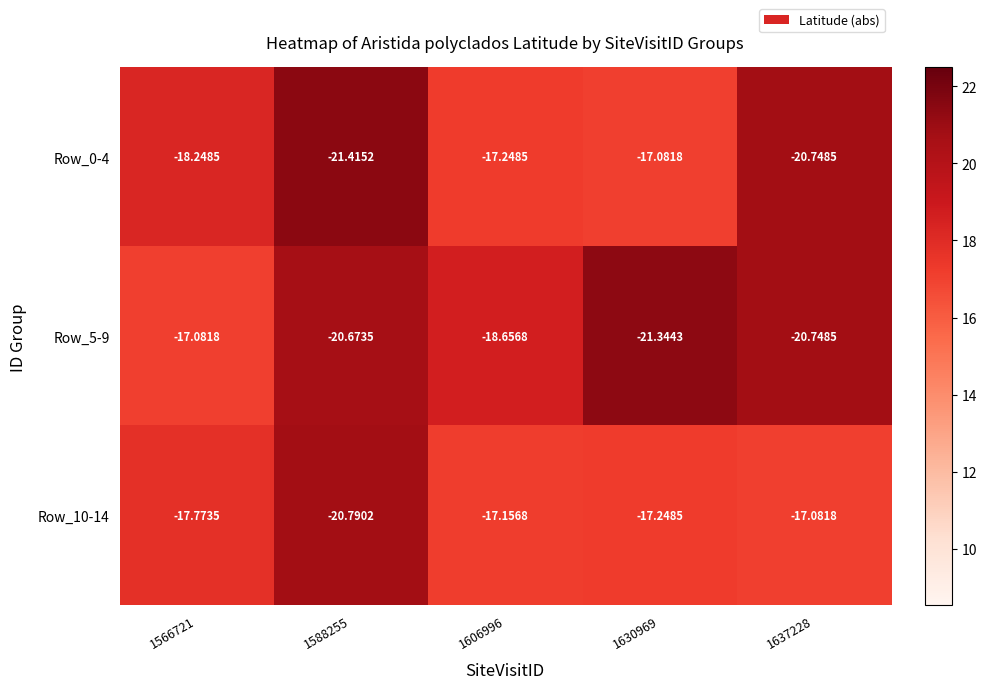

Is the value of Row_0-4 at 1606996 greater than the value of Row_5-9 at 1566721?

No